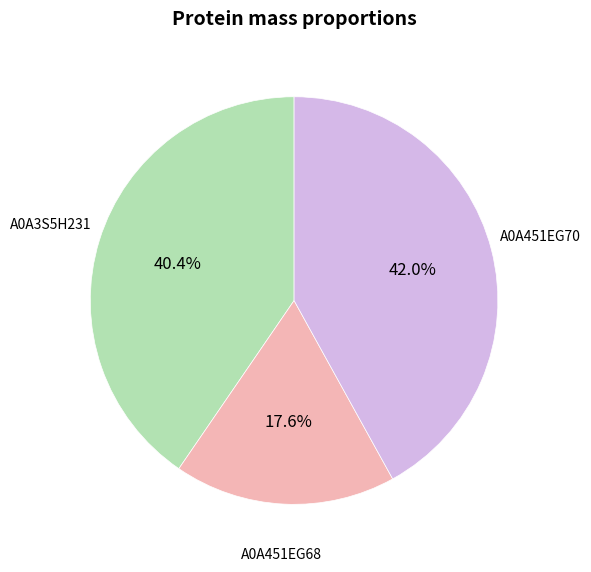

Rank the categories by value from highest to lowest.

A0A451EG70, A0A3S5H231, A0A451EG68